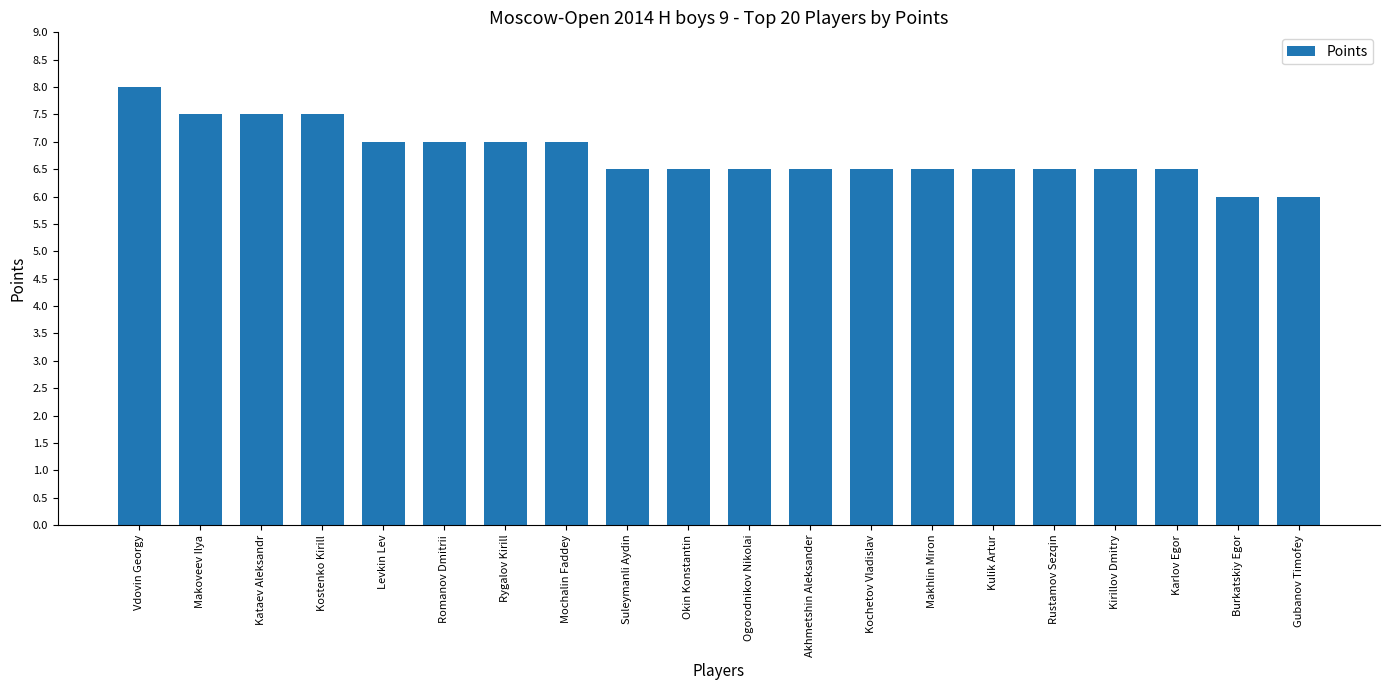

What is the difference between the second highest and minimum values?

1.5